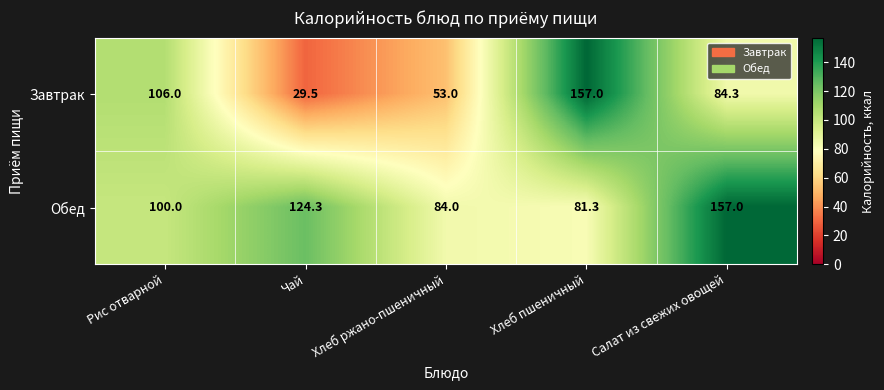

How many distinct data groups are displayed?

2